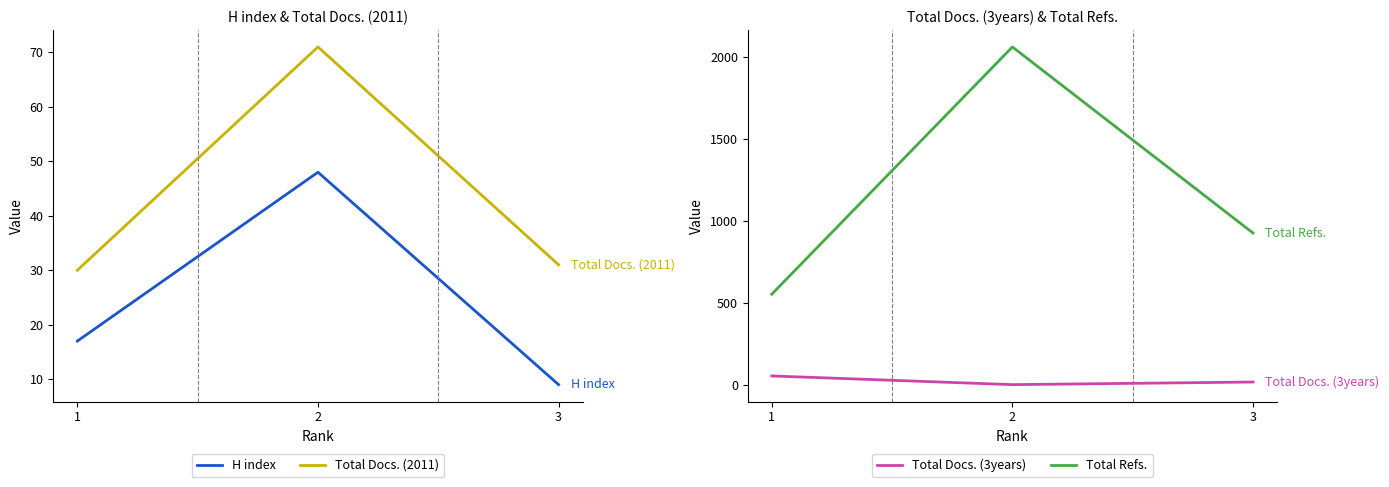

The value of Total Docs. (2011) at 3 is 16. True or false?

False